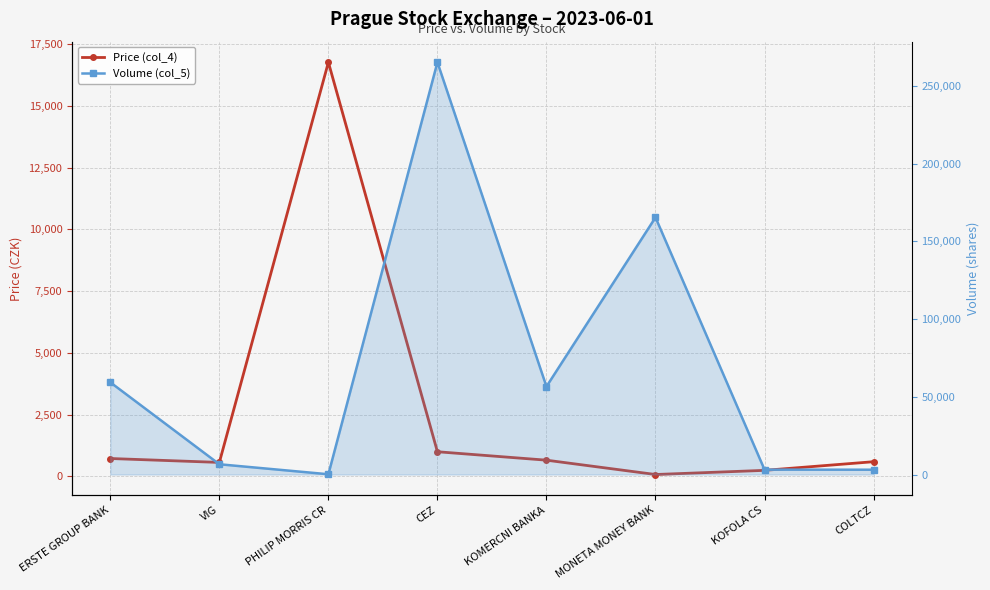

What is the label of the 3rd point from the left?

PHILIP MORRIS CR